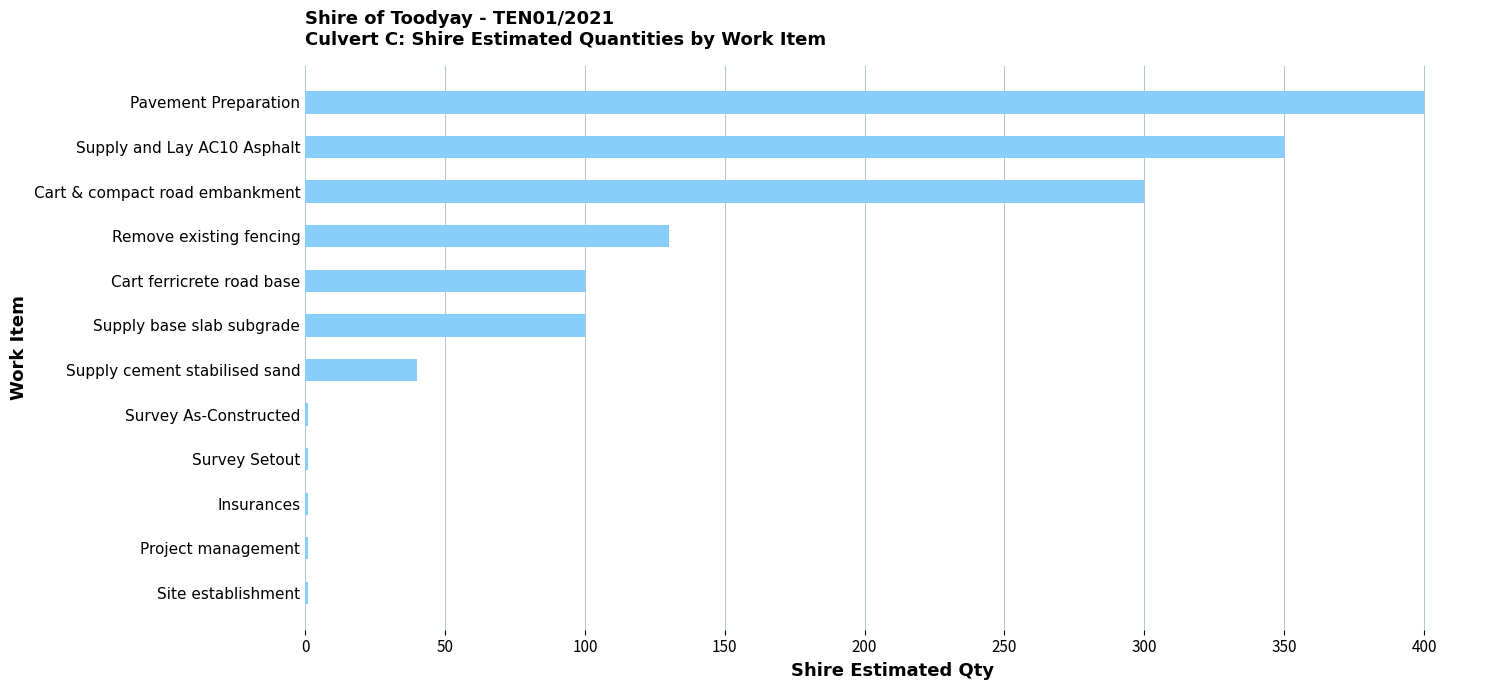

What is the sum of all values?

1425